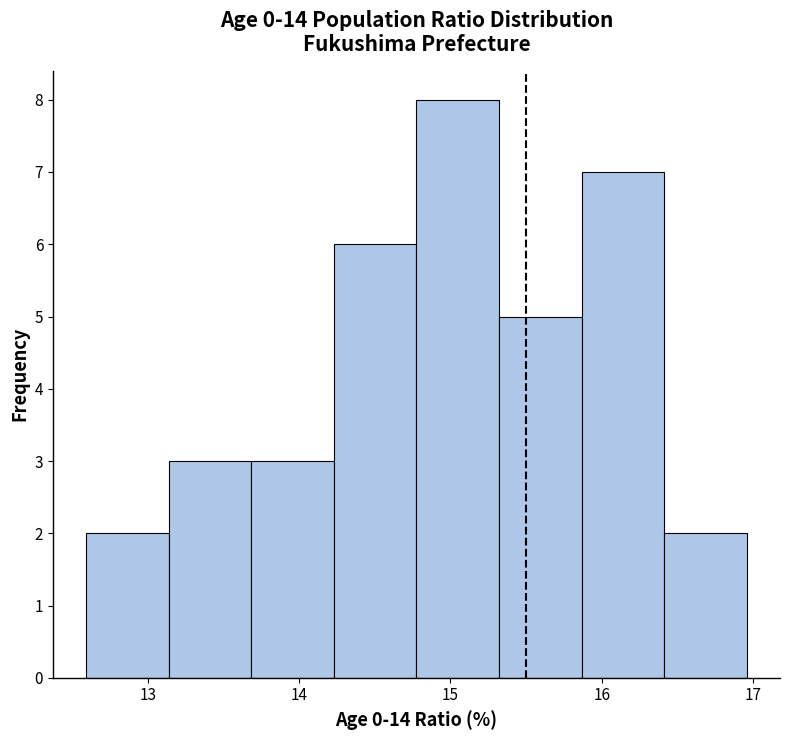

Reading left to right, list every bar in this chart as the range it spans on the x-axis followed by its height. Neither the bar edges nor the heights are printed on the chart, so give them approximately, as read against the axes.

12.6 to 13.1: 2
13.1 to 13.7: 3
13.7 to 14.2: 3
14.2 to 14.8: 6
14.8 to 15.3: 8
15.3 to 15.9: 5
15.9 to 16.4: 7
16.4 to 17.0: 2